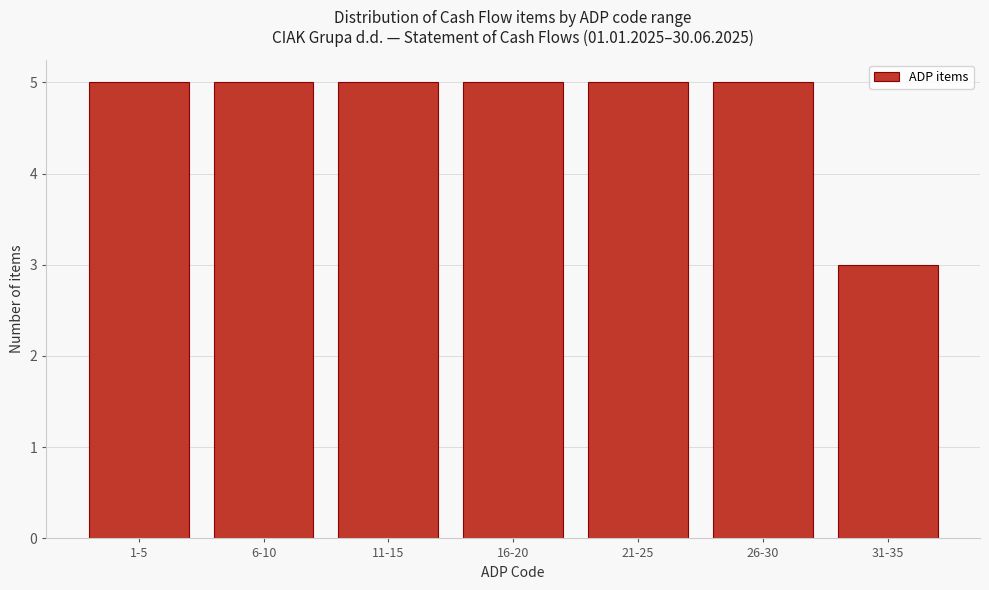

Reading left to right, list all the values displayed in this chart.

1-5=5	6-10=5	11-15=5	16-20=5	21-25=5	26-30=5	31-35=3